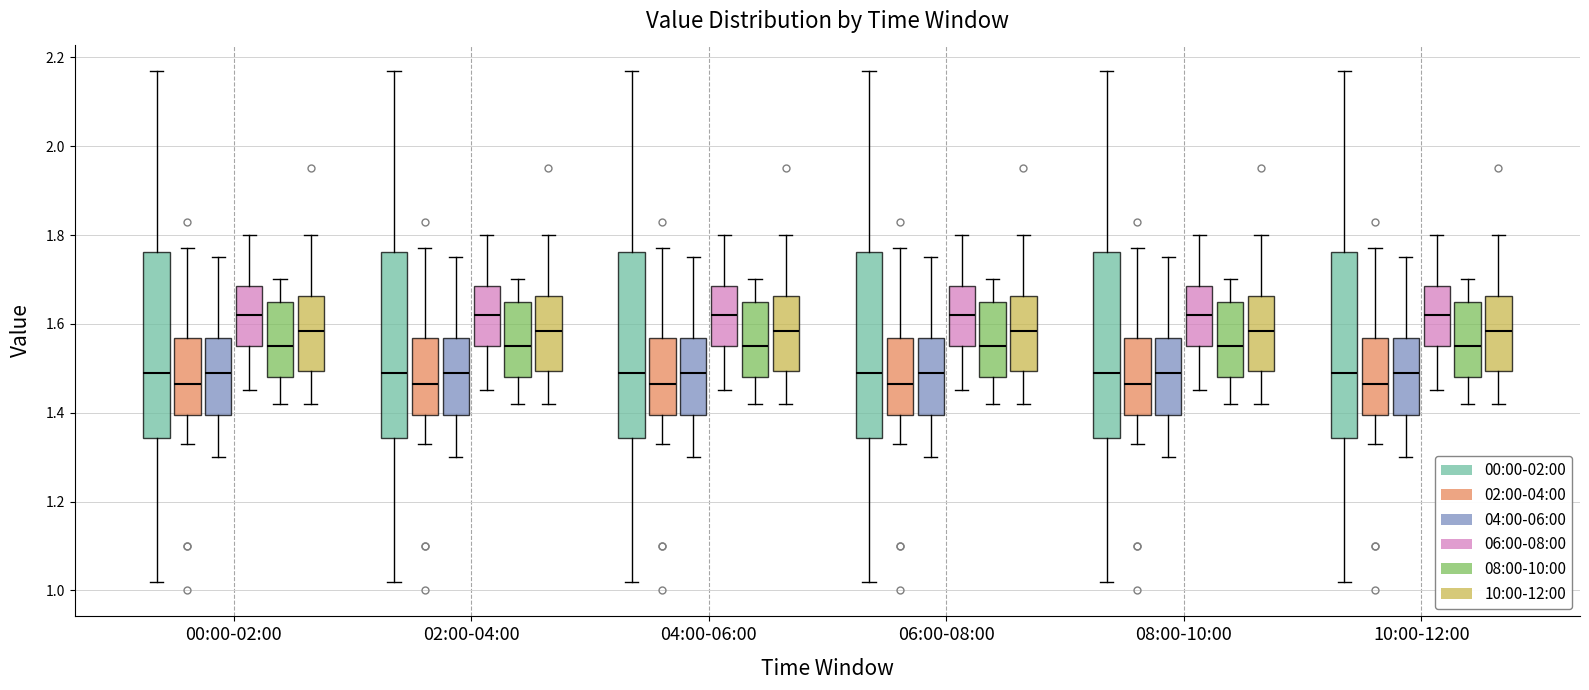

Reading left to right, transcribe this box plot: for each box, give where its median line is, the range the box spans, and where its two whiskers end, as read against the y-axis. The values are not printed on the chart, so give them approximately, as read against the axis.

00:00-02:00 (00:00-02:00): median 1.50, box 1.34 to 1.76, whiskers 1.02 to 2.18
00:00-02:00 (02:00-04:00): median 1.46, box 1.40 to 1.56, whiskers 1.34 to 1.78
00:00-02:00 (04:00-06:00): median 1.50, box 1.40 to 1.56, whiskers 1.30 to 1.76
00:00-02:00 (06:00-08:00): median 1.62, box 1.56 to 1.68, whiskers 1.46 to 1.80
00:00-02:00 (08:00-10:00): median 1.56, box 1.48 to 1.66, whiskers 1.42 to 1.70
00:00-02:00 (10:00-12:00): median 1.58, box 1.50 to 1.66, whiskers 1.42 to 1.80
02:00-04:00 (00:00-02:00): median 1.50, box 1.34 to 1.76, whiskers 1.02 to 2.18
02:00-04:00 (02:00-04:00): median 1.46, box 1.40 to 1.56, whiskers 1.34 to 1.78
02:00-04:00 (04:00-06:00): median 1.50, box 1.40 to 1.56, whiskers 1.30 to 1.76
02:00-04:00 (06:00-08:00): median 1.62, box 1.56 to 1.68, whiskers 1.46 to 1.80
02:00-04:00 (08:00-10:00): median 1.56, box 1.48 to 1.66, whiskers 1.42 to 1.70
02:00-04:00 (10:00-12:00): median 1.58, box 1.50 to 1.66, whiskers 1.42 to 1.80
04:00-06:00 (00:00-02:00): median 1.50, box 1.34 to 1.76, whiskers 1.02 to 2.18
04:00-06:00 (02:00-04:00): median 1.46, box 1.40 to 1.56, whiskers 1.34 to 1.78
04:00-06:00 (04:00-06:00): median 1.50, box 1.40 to 1.56, whiskers 1.30 to 1.76
04:00-06:00 (06:00-08:00): median 1.62, box 1.56 to 1.68, whiskers 1.46 to 1.80
04:00-06:00 (08:00-10:00): median 1.56, box 1.48 to 1.66, whiskers 1.42 to 1.70
04:00-06:00 (10:00-12:00): median 1.58, box 1.50 to 1.66, whiskers 1.42 to 1.80
06:00-08:00 (00:00-02:00): median 1.50, box 1.34 to 1.76, whiskers 1.02 to 2.18
06:00-08:00 (02:00-04:00): median 1.46, box 1.40 to 1.56, whiskers 1.34 to 1.78
06:00-08:00 (04:00-06:00): median 1.50, box 1.40 to 1.56, whiskers 1.30 to 1.76
06:00-08:00 (06:00-08:00): median 1.62, box 1.56 to 1.68, whiskers 1.46 to 1.80
06:00-08:00 (08:00-10:00): median 1.56, box 1.48 to 1.66, whiskers 1.42 to 1.70
06:00-08:00 (10:00-12:00): median 1.58, box 1.50 to 1.66, whiskers 1.42 to 1.80
08:00-10:00 (00:00-02:00): median 1.50, box 1.34 to 1.76, whiskers 1.02 to 2.18
08:00-10:00 (02:00-04:00): median 1.46, box 1.40 to 1.56, whiskers 1.34 to 1.78
08:00-10:00 (04:00-06:00): median 1.50, box 1.40 to 1.56, whiskers 1.30 to 1.76
08:00-10:00 (06:00-08:00): median 1.62, box 1.56 to 1.68, whiskers 1.46 to 1.80
08:00-10:00 (08:00-10:00): median 1.56, box 1.48 to 1.66, whiskers 1.42 to 1.70
08:00-10:00 (10:00-12:00): median 1.58, box 1.50 to 1.66, whiskers 1.42 to 1.80
10:00-12:00 (00:00-02:00): median 1.50, box 1.34 to 1.76, whiskers 1.02 to 2.18
10:00-12:00 (02:00-04:00): median 1.46, box 1.40 to 1.56, whiskers 1.34 to 1.78
10:00-12:00 (04:00-06:00): median 1.50, box 1.40 to 1.56, whiskers 1.30 to 1.76
10:00-12:00 (06:00-08:00): median 1.62, box 1.56 to 1.68, whiskers 1.46 to 1.80
10:00-12:00 (08:00-10:00): median 1.56, box 1.48 to 1.66, whiskers 1.42 to 1.70
10:00-12:00 (10:00-12:00): median 1.58, box 1.50 to 1.66, whiskers 1.42 to 1.80